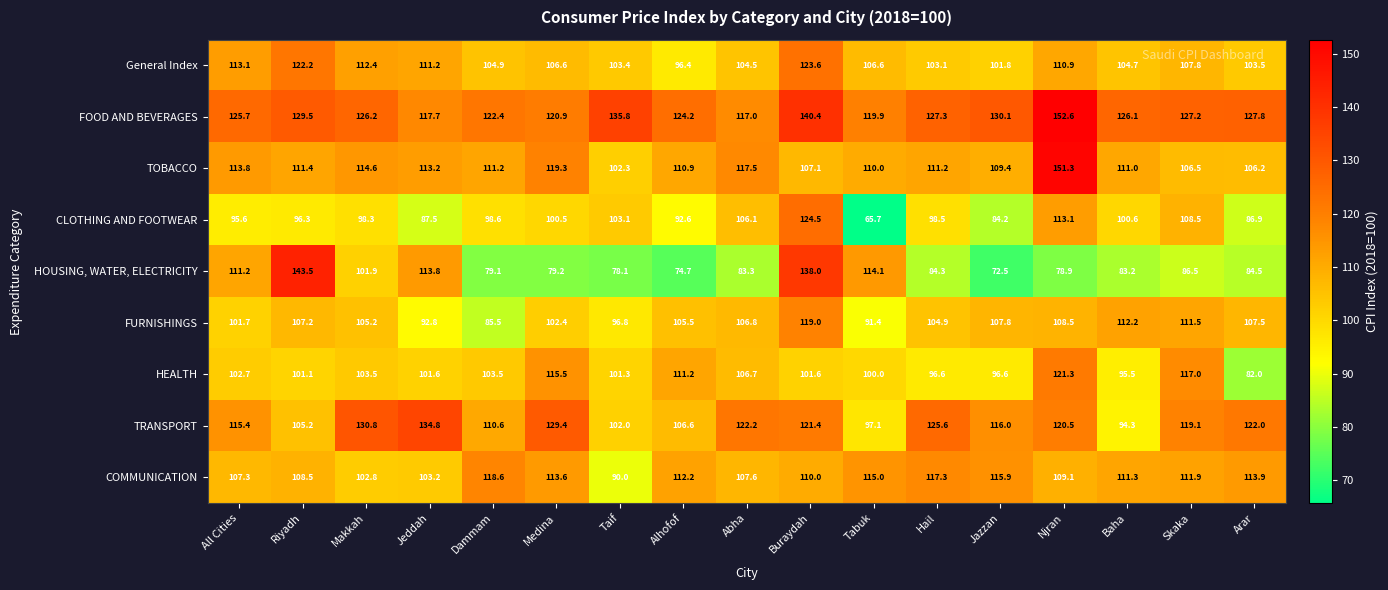

At which category is the sum across all series the highest?

Buraydah